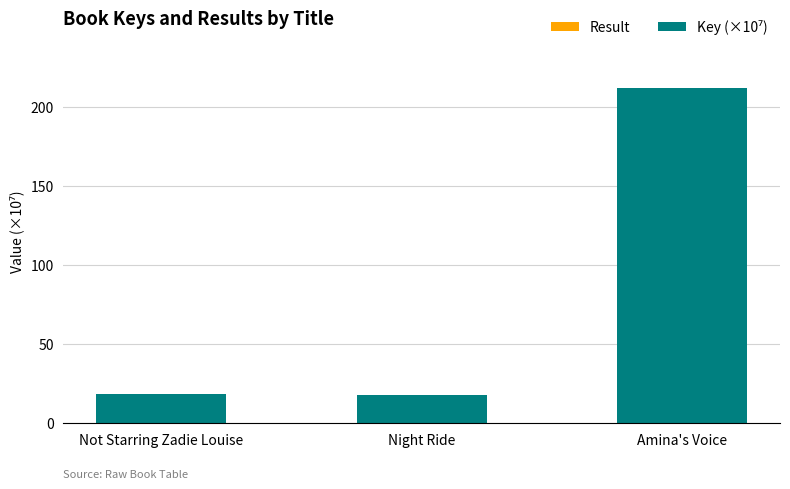

At which category is the sum across all series the highest?

Amina's Voice